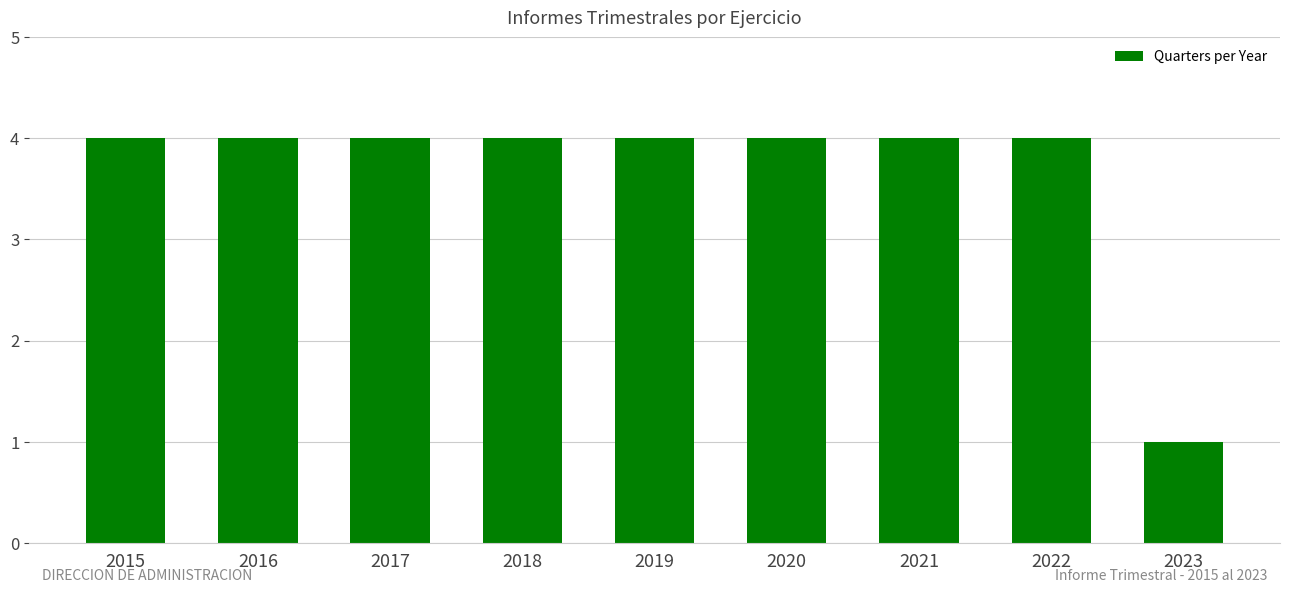

Count the number of categories in the chart.

9